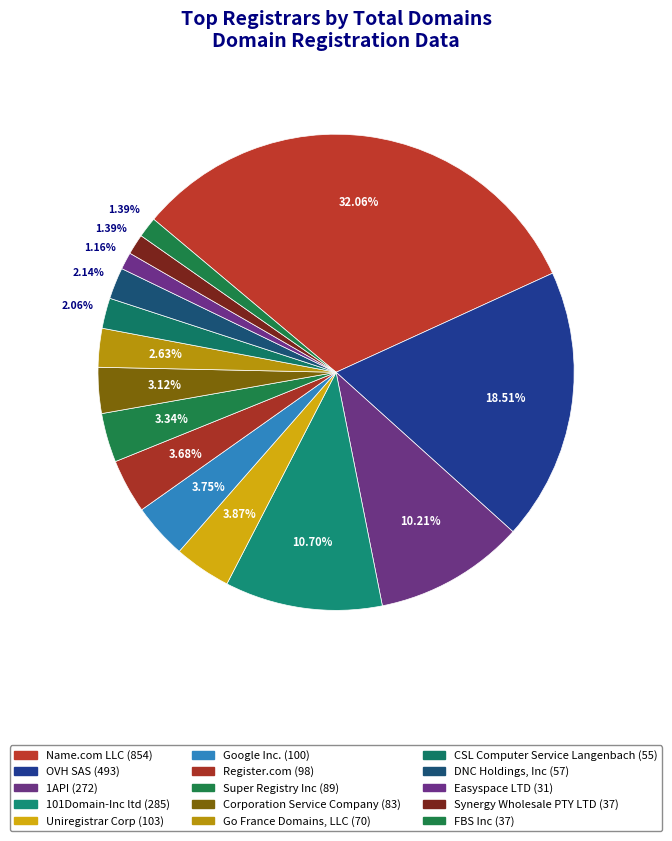

To the nearest percent, what percentage of the pie is Corporation Service Company?

3%